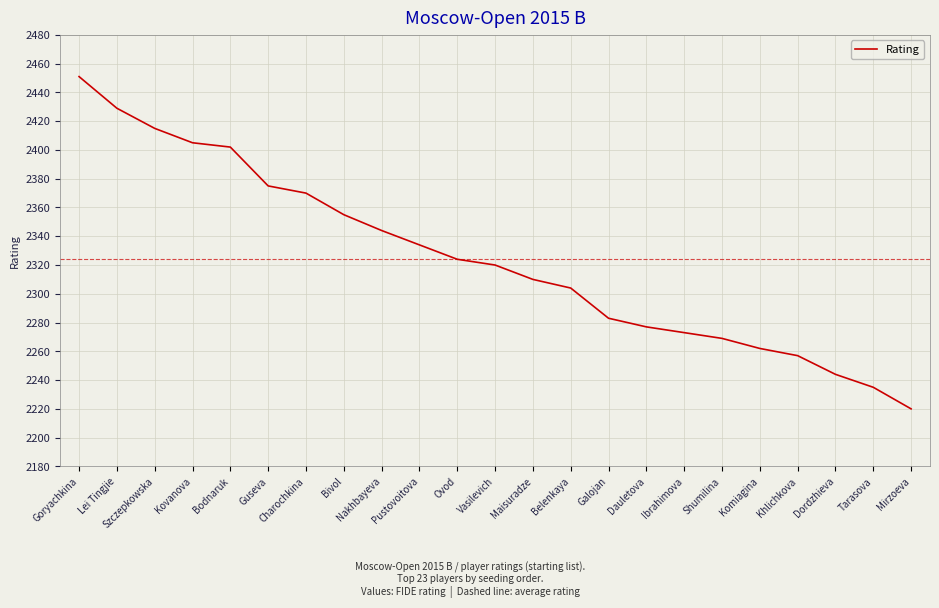

What position from the left is Mirzoeva?

23